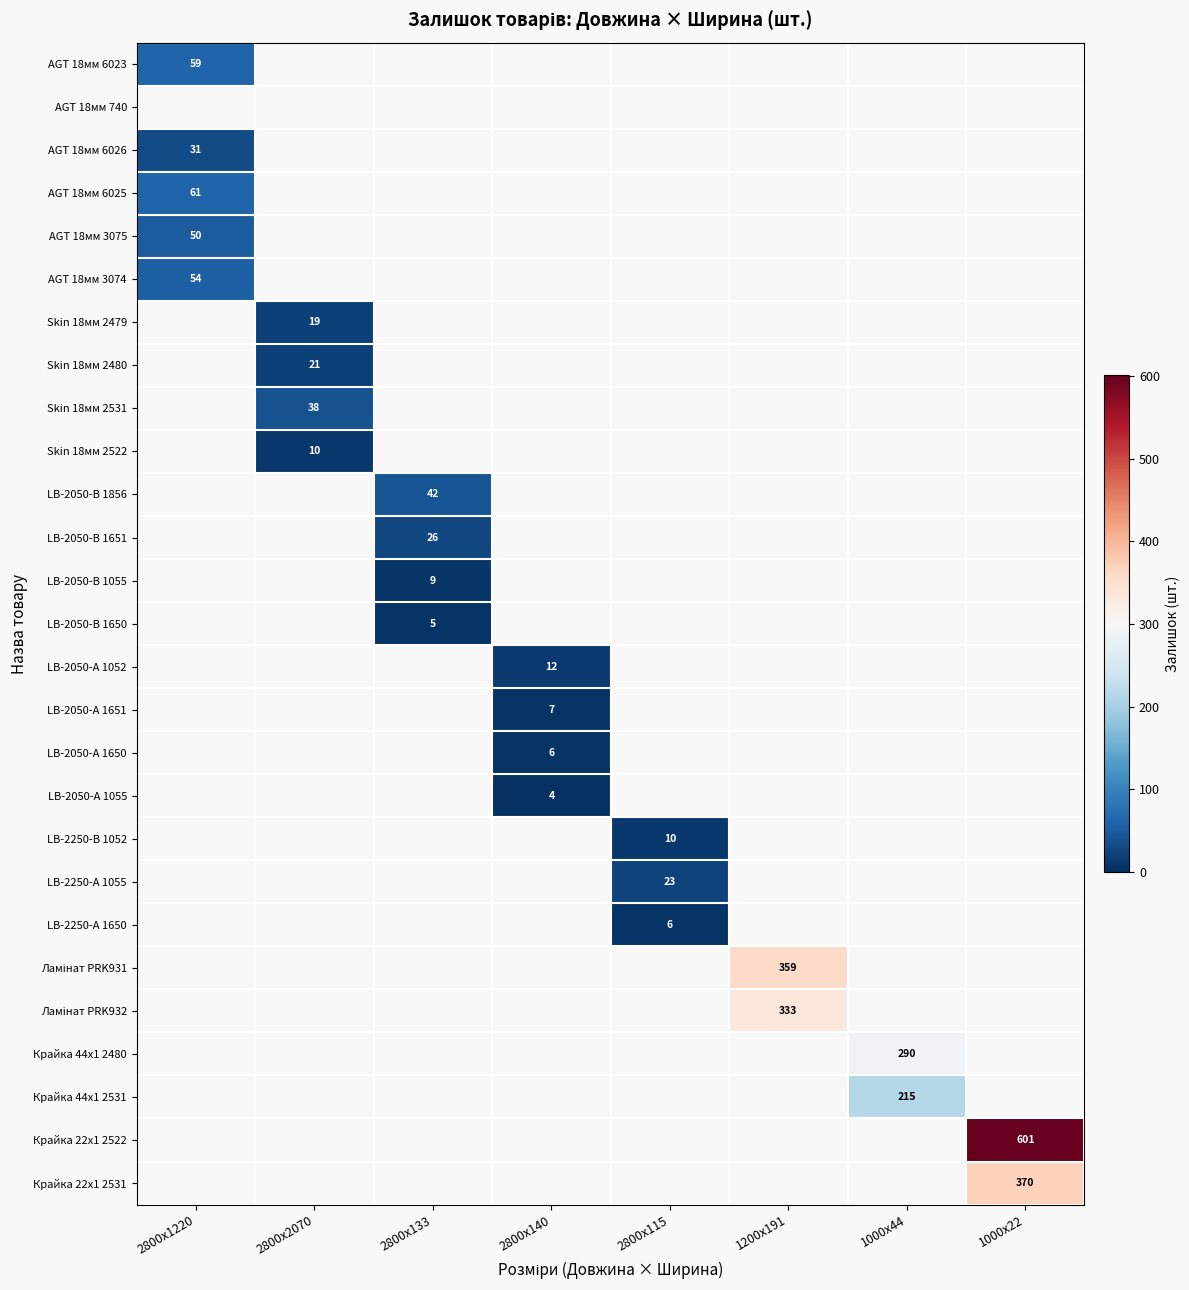

True or false: LB-2050-В 1651 has a value of 26 at 2800x133.

True